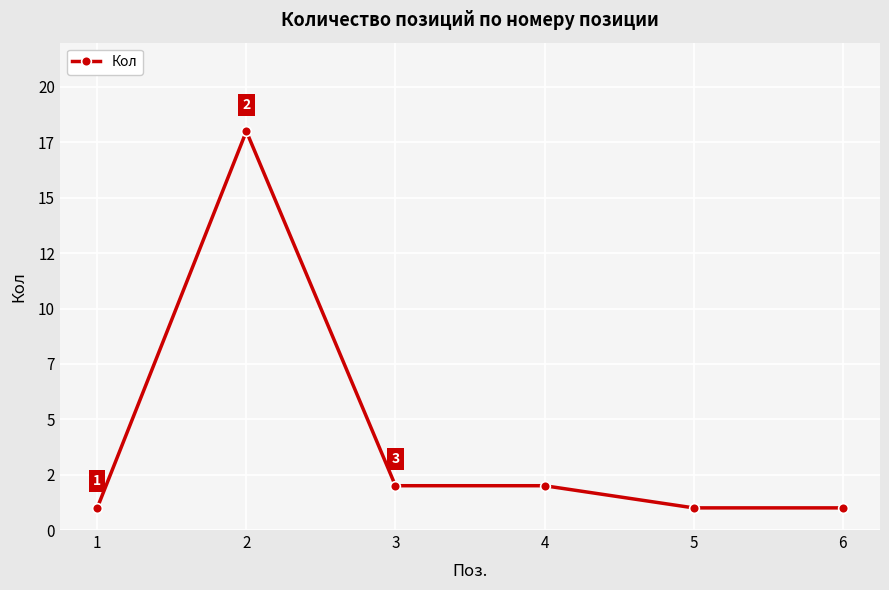

How many points are higher than both their immediate neighbors (excluding endpoints)?

1